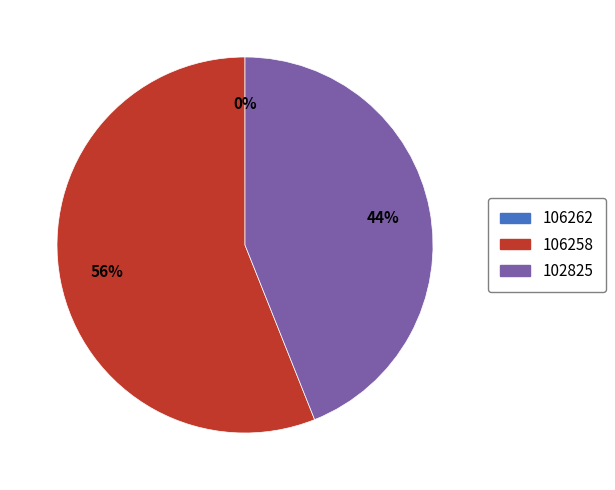

Combined, do 102825 and 106258 account for over 50%?

Yes